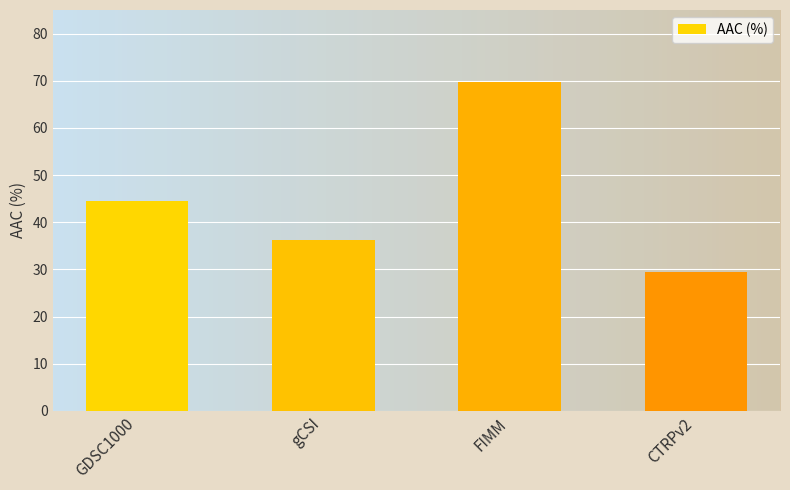

Rank the categories by value from highest to lowest.

FIMM, GDSC1000, gCSI, CTRPv2